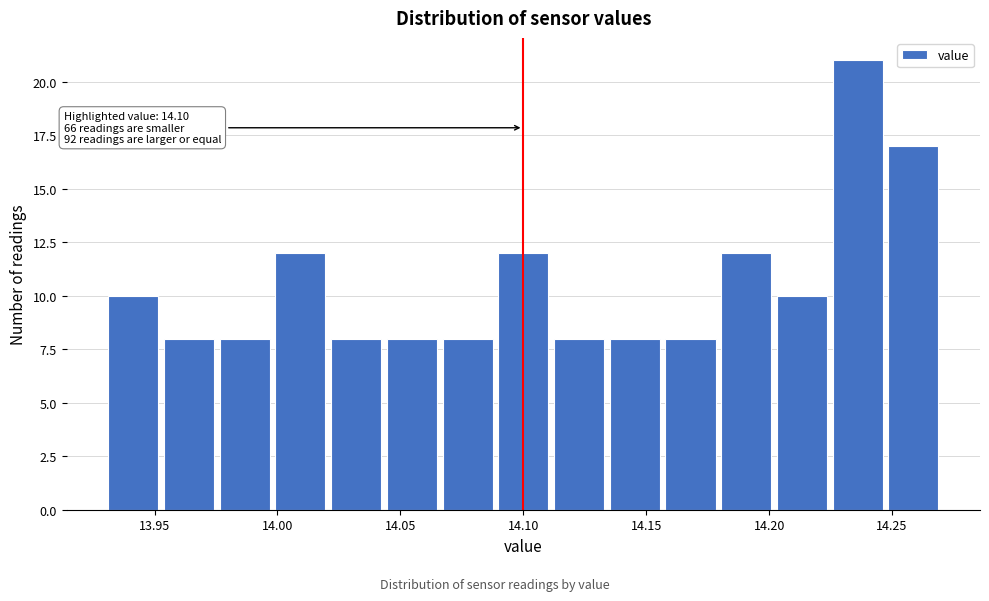

Over which range of the x-axis is the bar tallest?

14.225 to 14.245